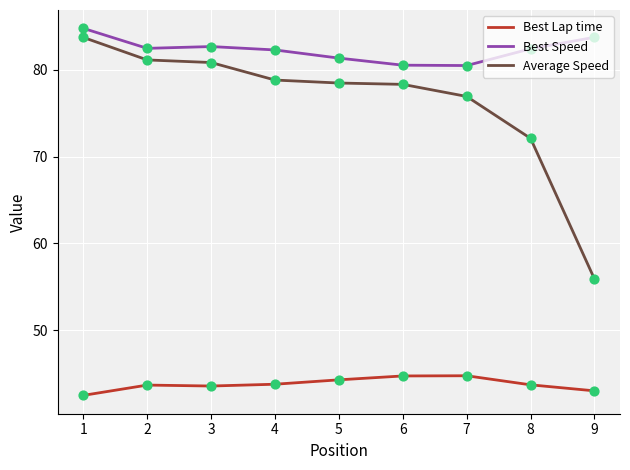

What is the spread (max minus min) of values at 4?

38.5